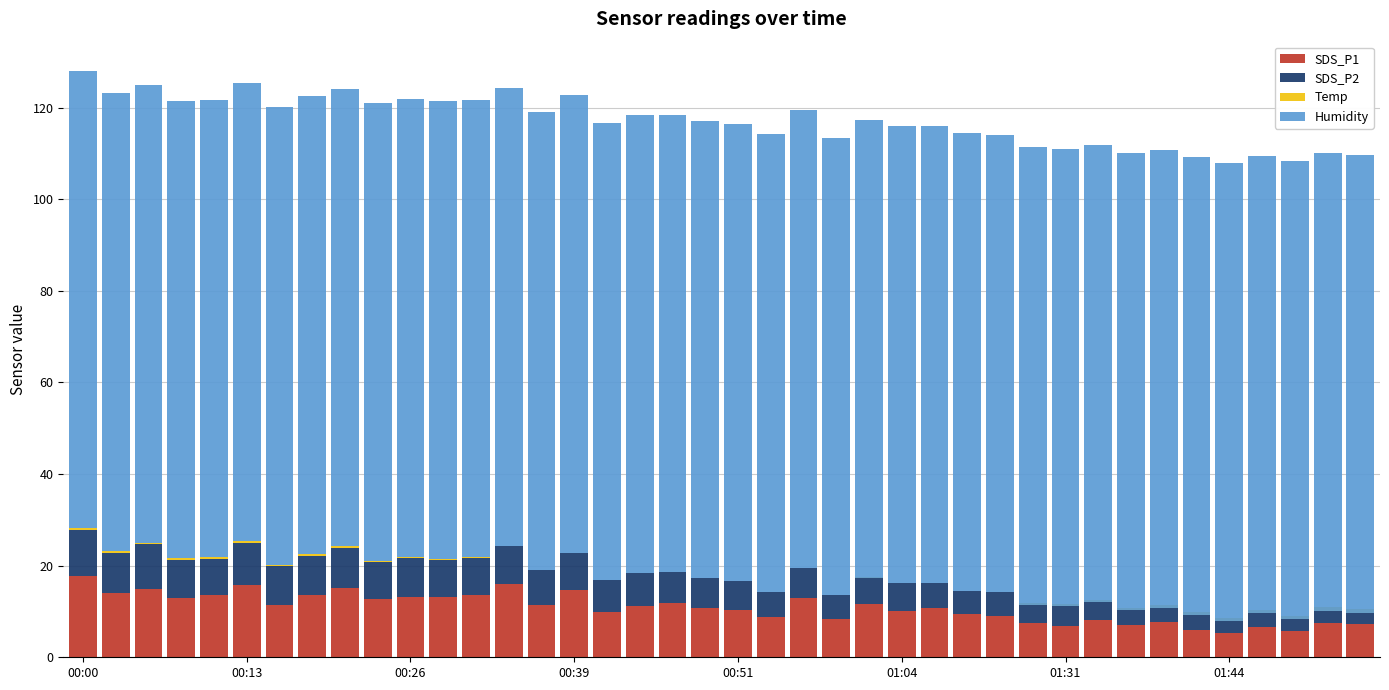

How many positive values does the Temp series have?

15